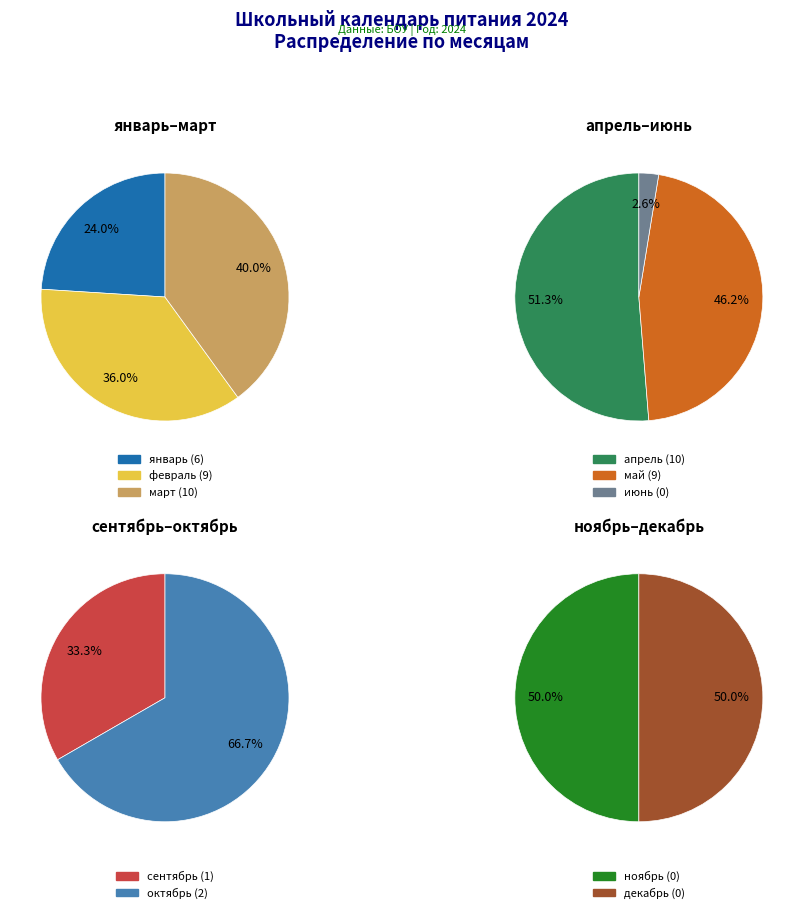

Is the sum of 8 and 1 greater than half?

No